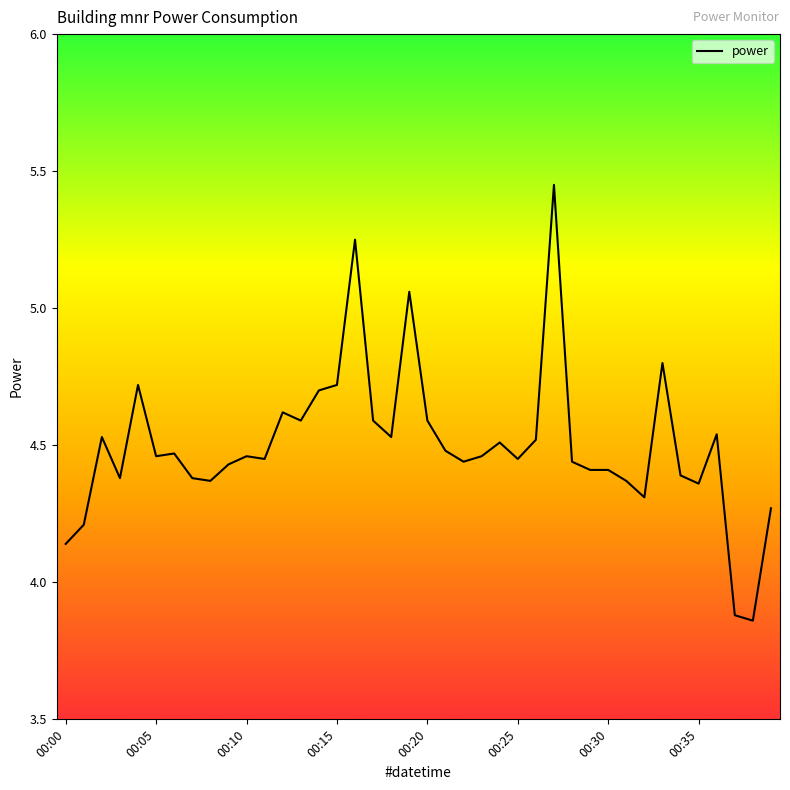

What is the difference between the maximum and minimum values?

1.6